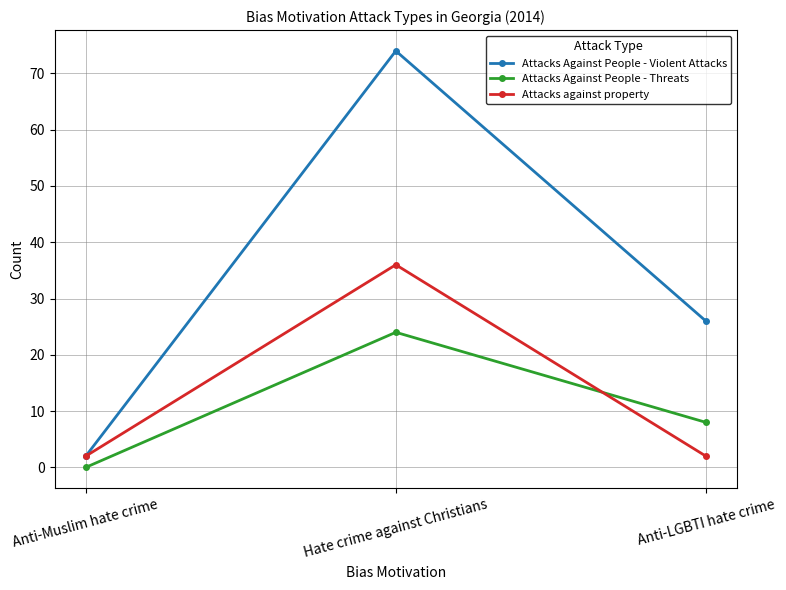

Rank the series by their maximum value, from lowest to highest.

Attacks Against People - Threats, Attacks against property, Attacks Against People - Violent Attacks